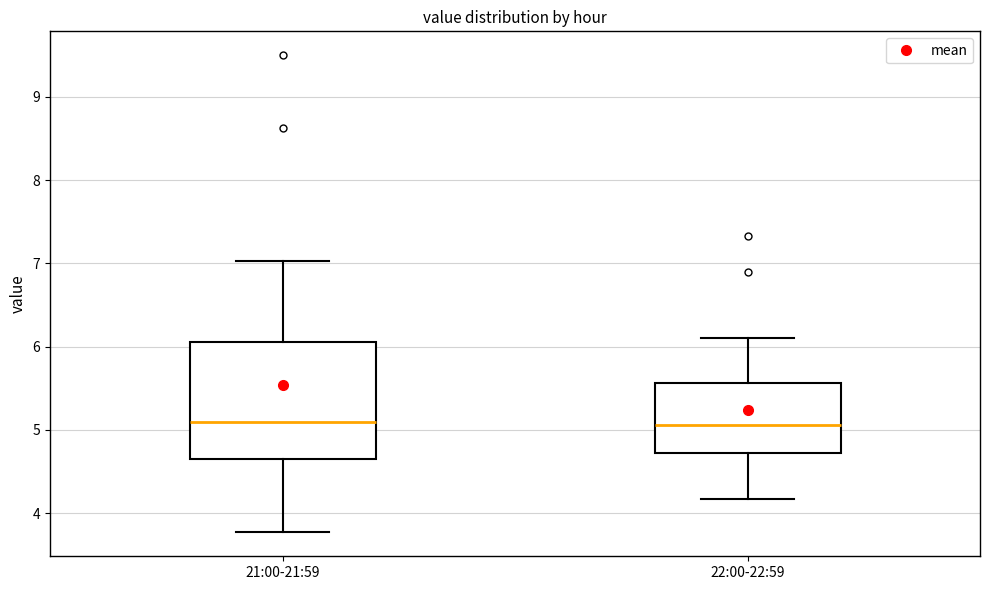

Reading left to right, transcribe this box plot: for each box, give where its median line is, the range the box spans, and where its two whiskers end, as read against the y-axis. The values are not printed on the chart, so give them approximately, as read against the axis.

21:00-21:59: median 5.1, box 4.7 to 6.1, whiskers 3.8 to 7.0
22:00-22:59: median 5.1, box 4.7 to 5.6, whiskers 4.2 to 6.1